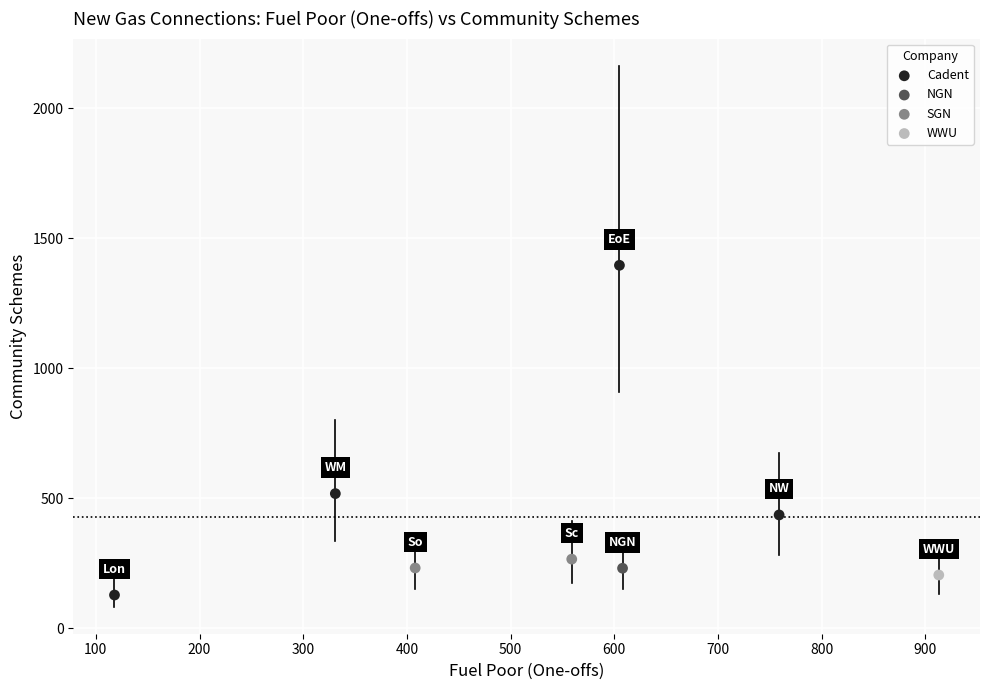

Which series reaches the minimum Y coordinate?

Cadent